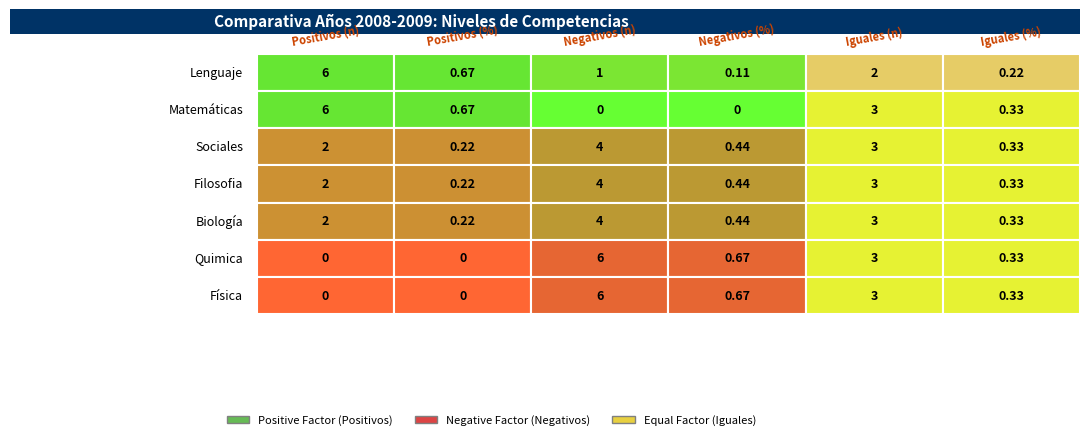

Rank the series by their maximum value, from lowest to highest.

Sociales, Filosofia, Biología, Lenguaje, Matemáticas, Quimica, Física